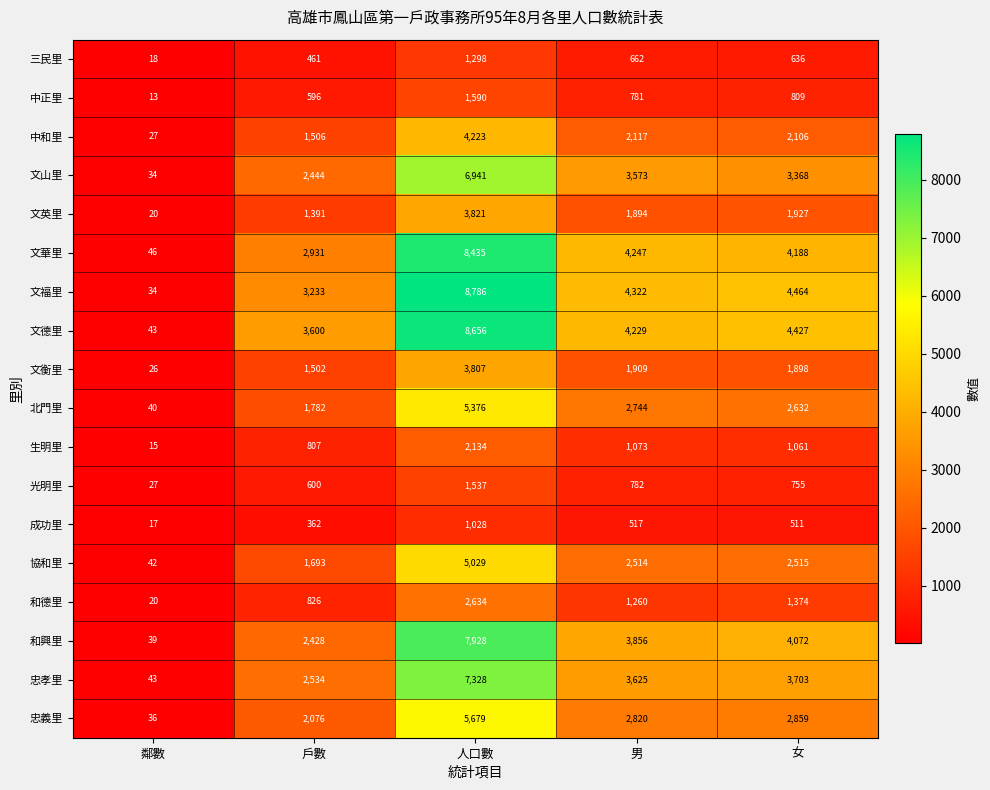

What is the sum of all 忠孝里 values?

17233